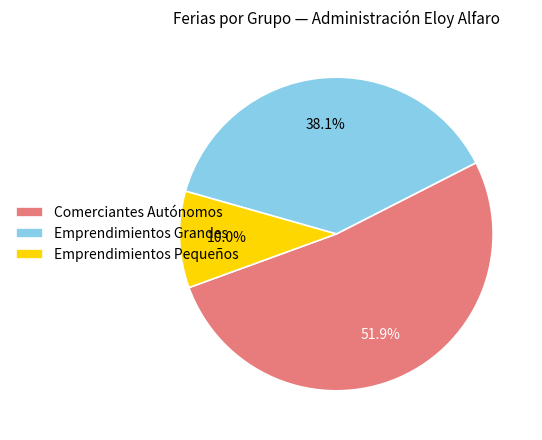

Rank the categories by value from lowest to highest.

Emprendimientos Pequeños, Emprendimientos Grandes, Comerciantes Autónomos